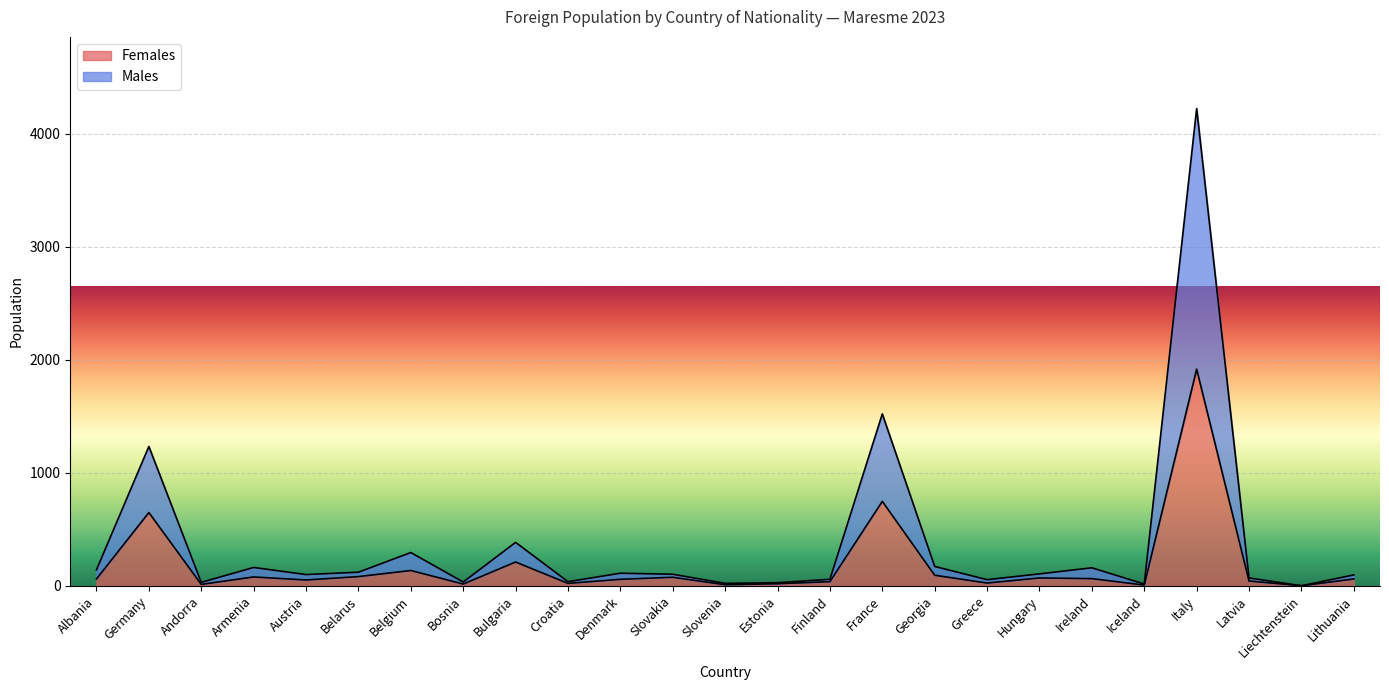

Which series has the widest spread of values?

Males